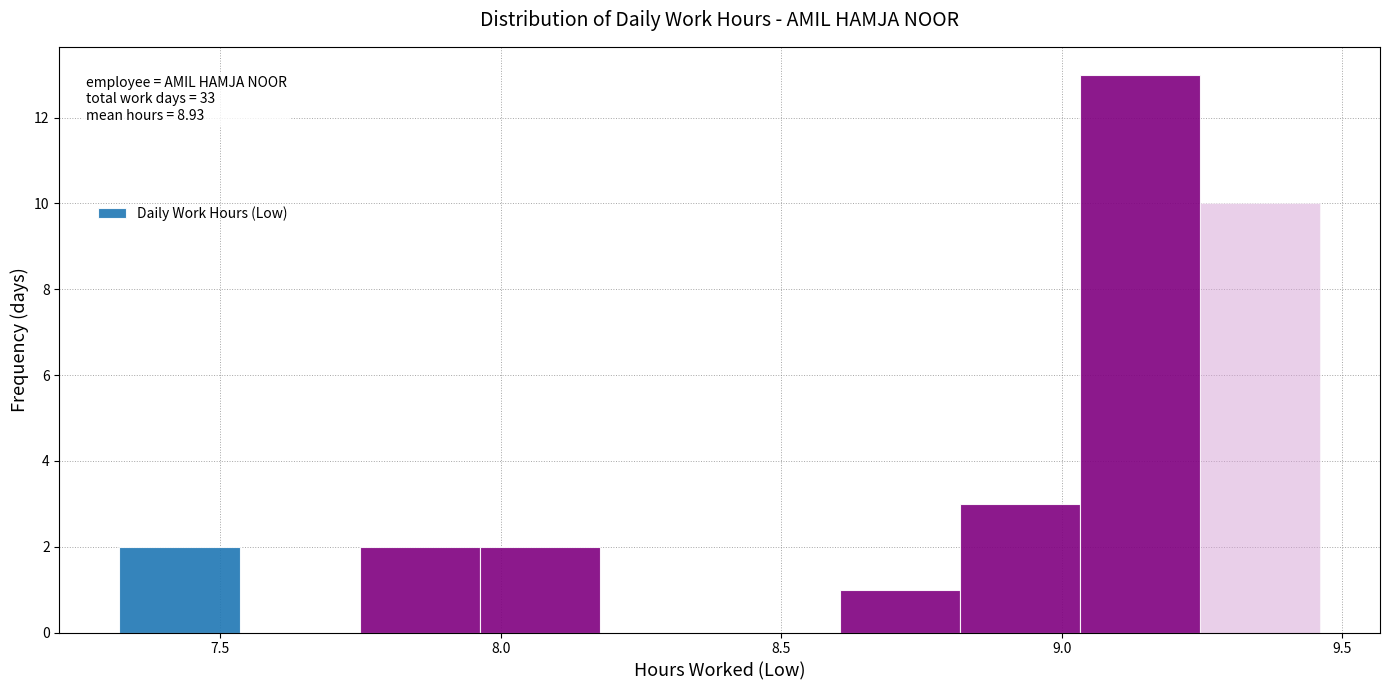

Which range on the x-axis has the tallest bar?

9.05 to 9.25